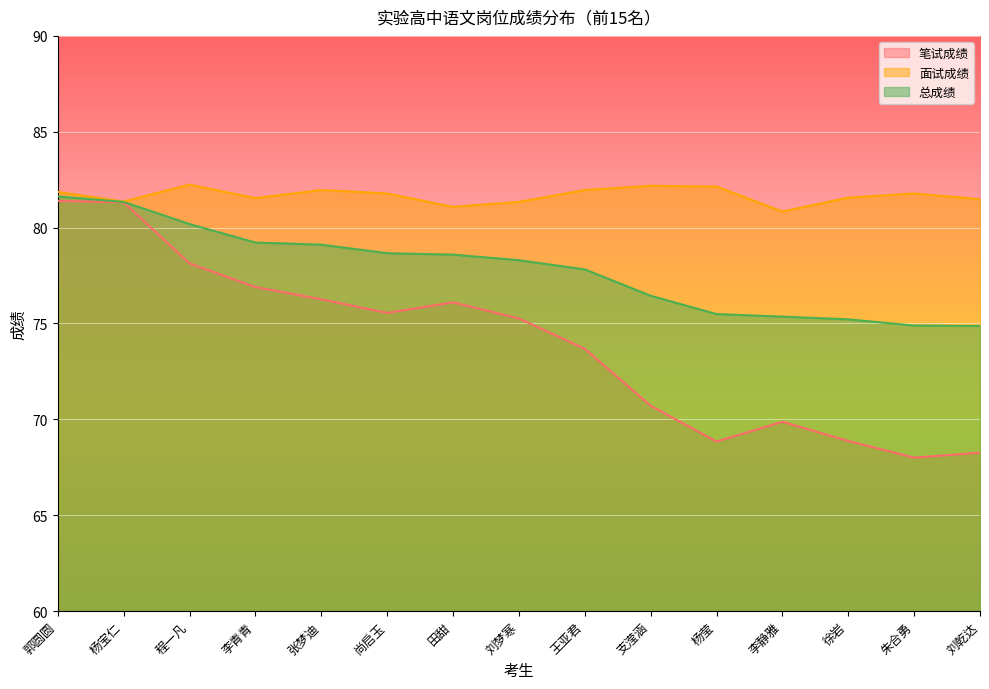

Between 李青青 and 支滢涵, which series saw the biggest shift?

笔试成绩